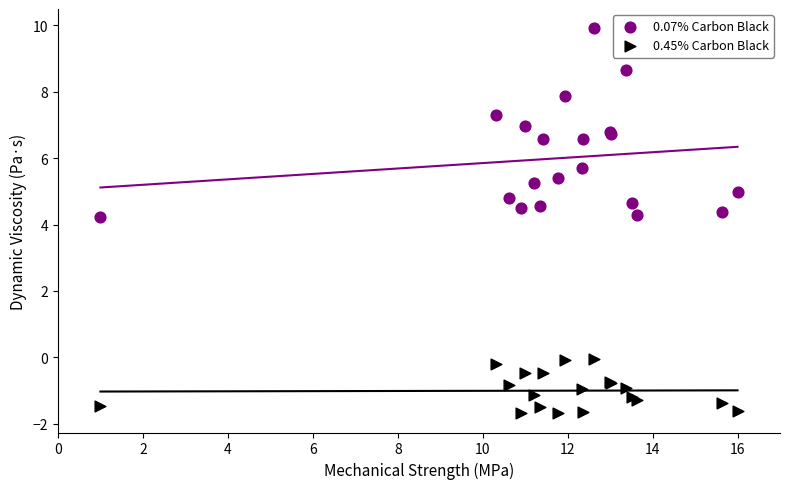

Which series has the largest Y range (max minus min)?

0.07% Carbon Black